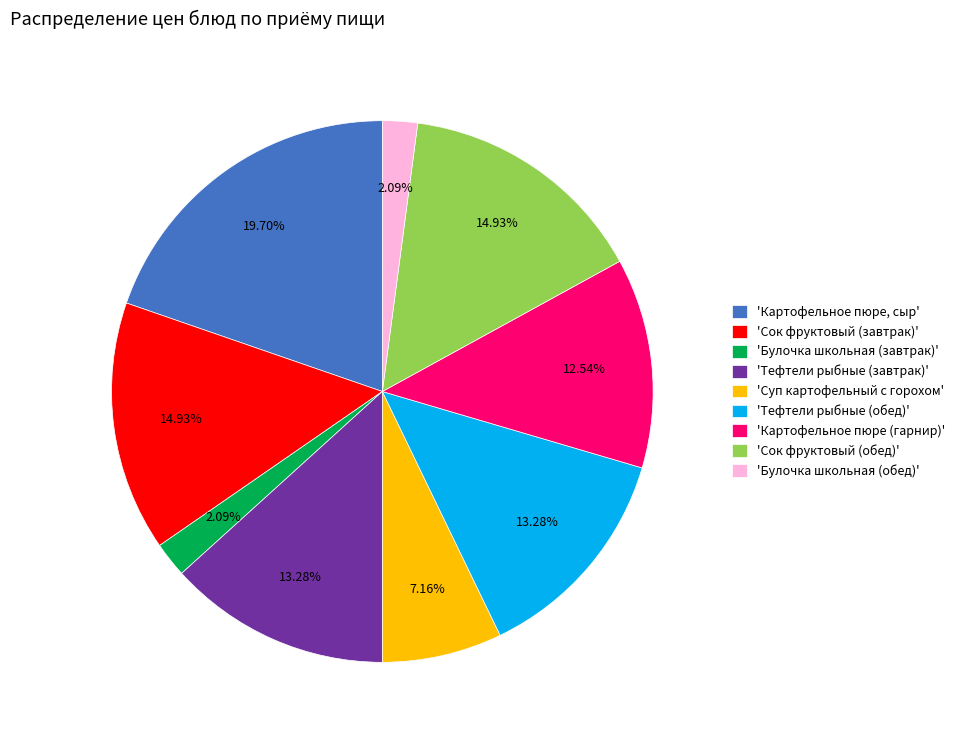

What is the ratio of the value at 'Булочка школьная (обед)' to the value at 'Суп картофельный с горохом'?

0.3